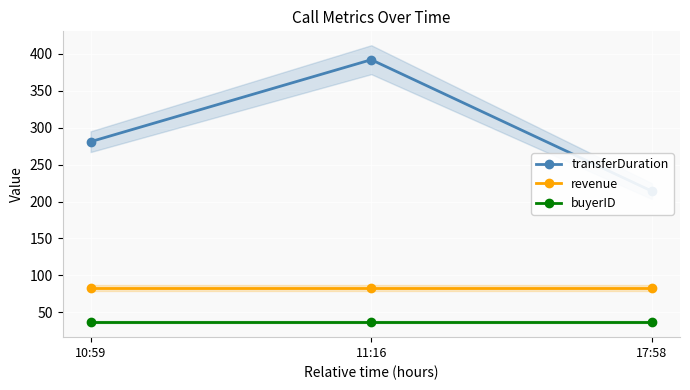

Reading left to right, transcribe all the data shown in this chart.

transferDuration: 10:59=281	11:16=392	17:58=214
revenue: 10:59=83	11:16=83	17:58=83
buyerID: 10:59=37	11:16=37	17:58=37